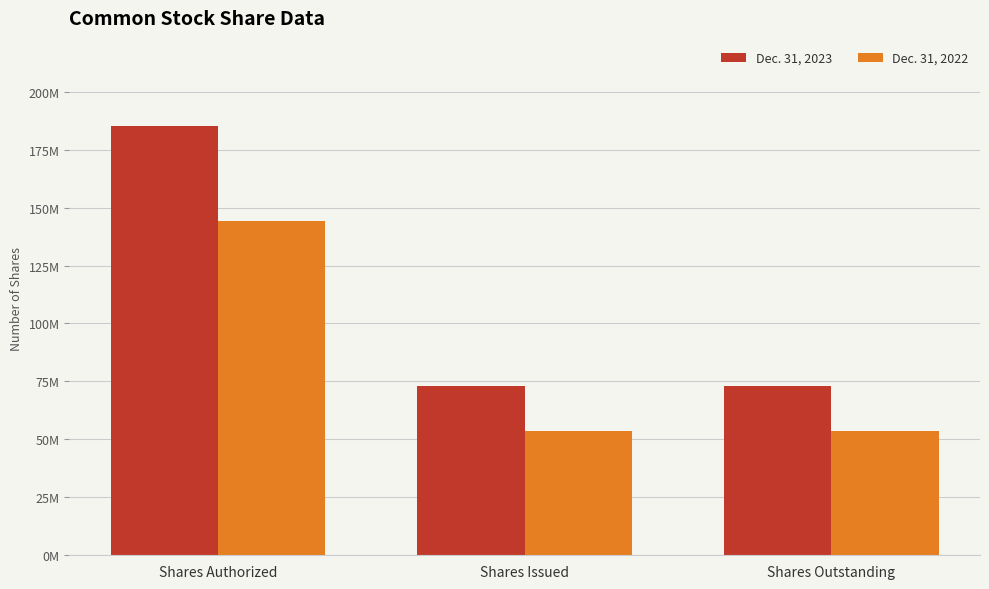

Reading left to right, what are all the values shown in this chart?

Dec. 31, 2023: 185000000	72952124	72952124
Dec. 31, 2022: 144000000	53790167	53790167